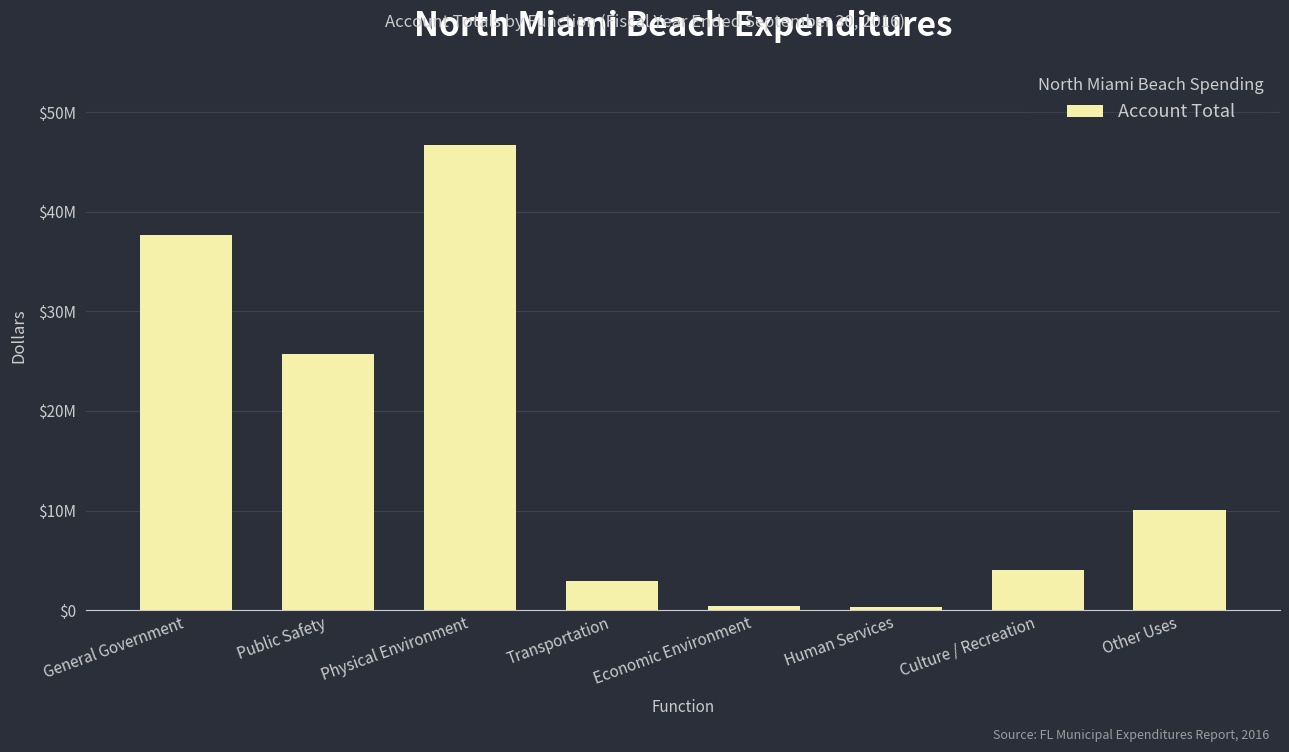

True or false: the data shows 37701693 at General Government.

True